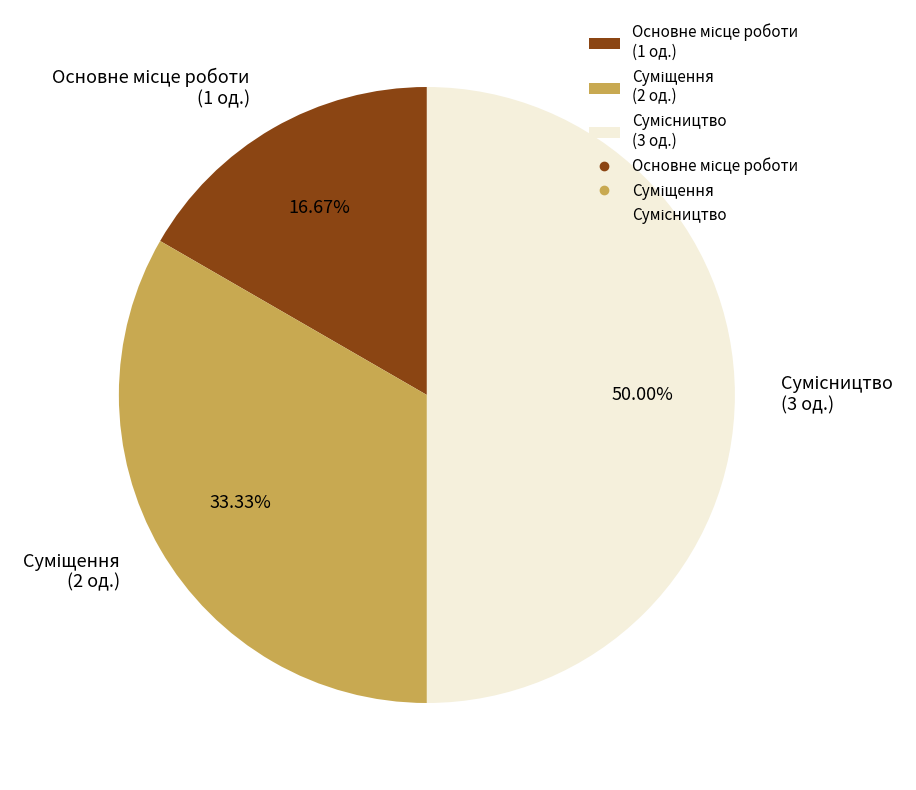

To the nearest percent, what is the combined percentage of Основне місце роботи and Суміщення?

50%